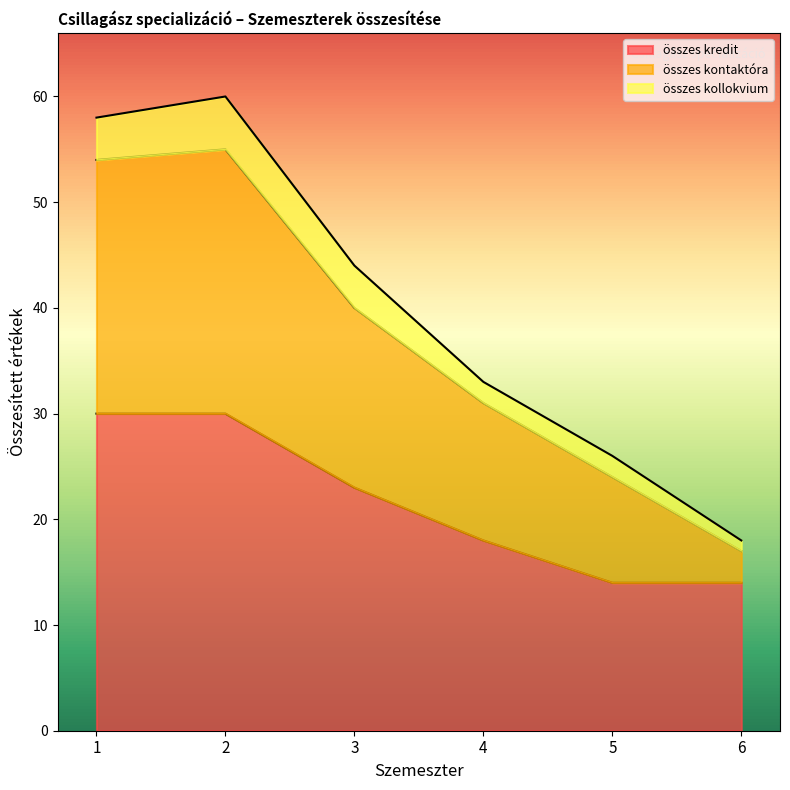

Which series has the largest range (max minus min)?

összes kontaktóra